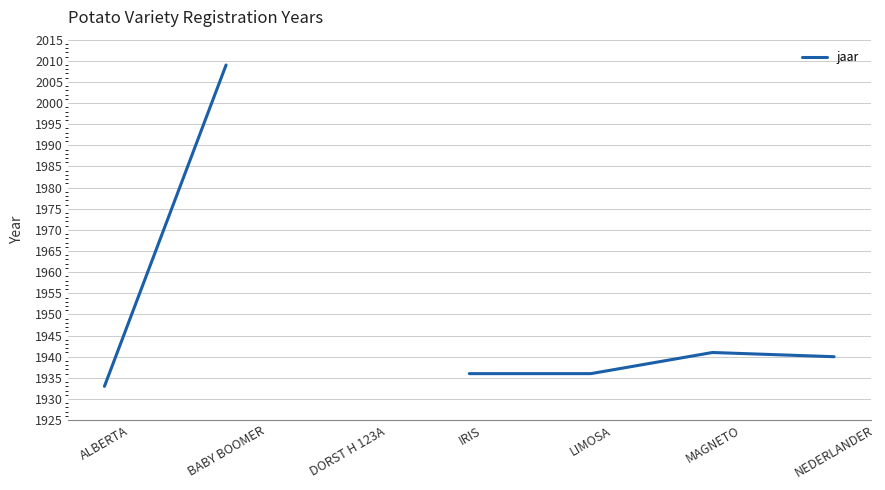

Where is the data nearest to the value 1971?

MAGNETO